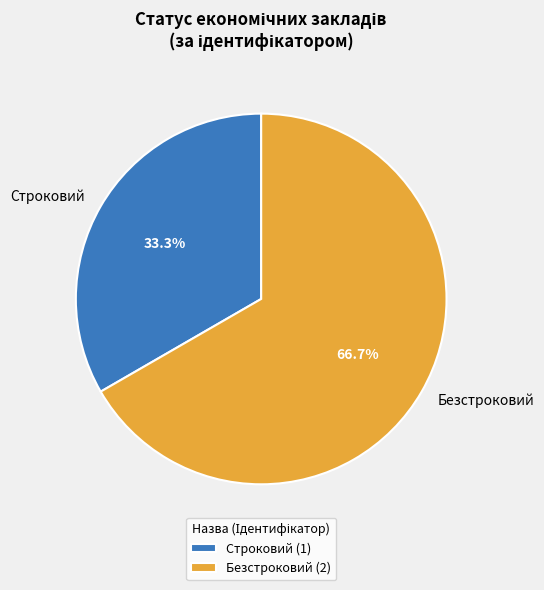

To the nearest percent, what is the difference between the largest and smallest slice percentages?

33%